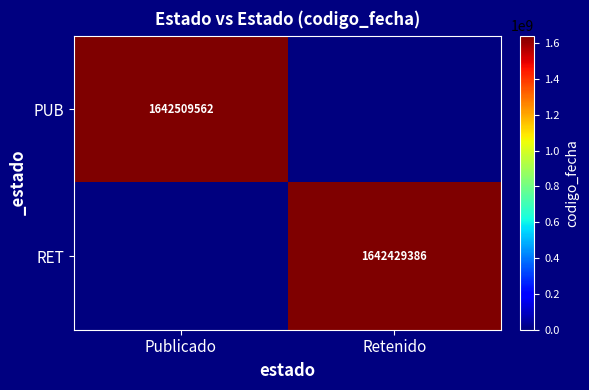

Is it true that PUB equals 1642509562 at Publicado?

True